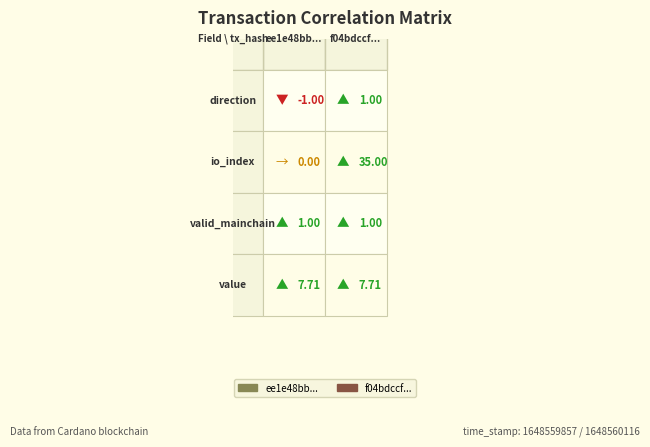

What is the difference between the ee1e48bb45b3063f6c524c13a5904090c2e6f3b values at 2 and 3?

6.7